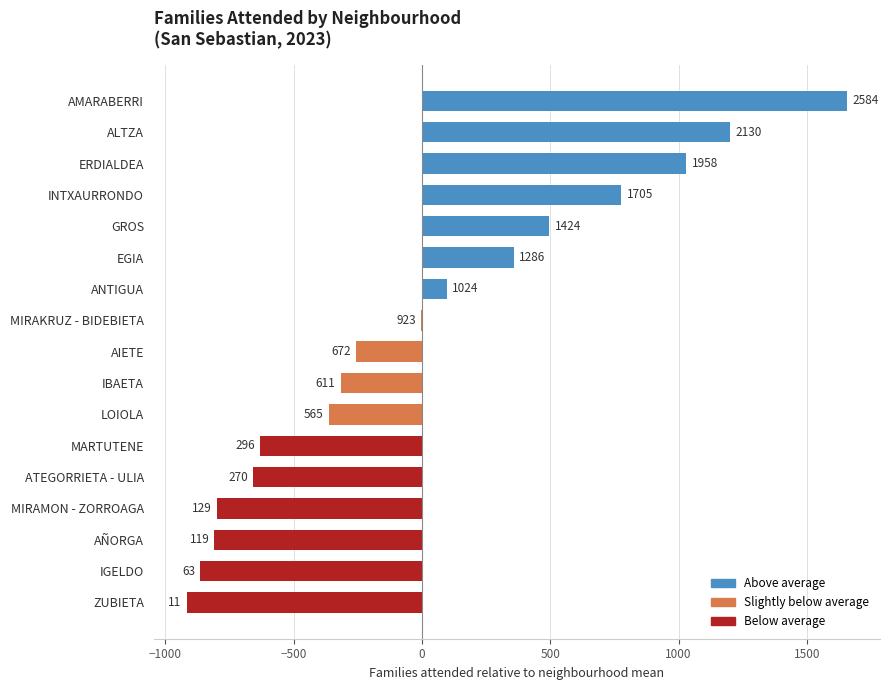

How many data points are less than -255?

9